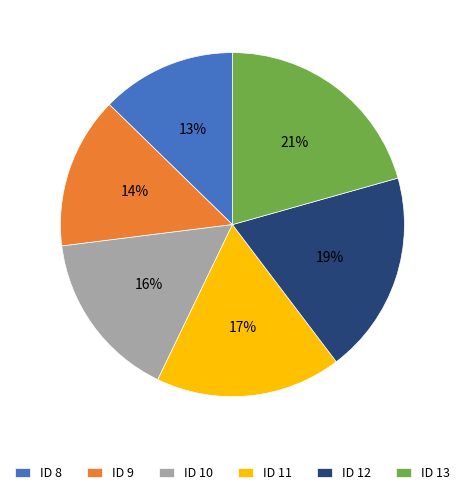

Do ID 11 and ID 8 together represent more than half of the pie?

No